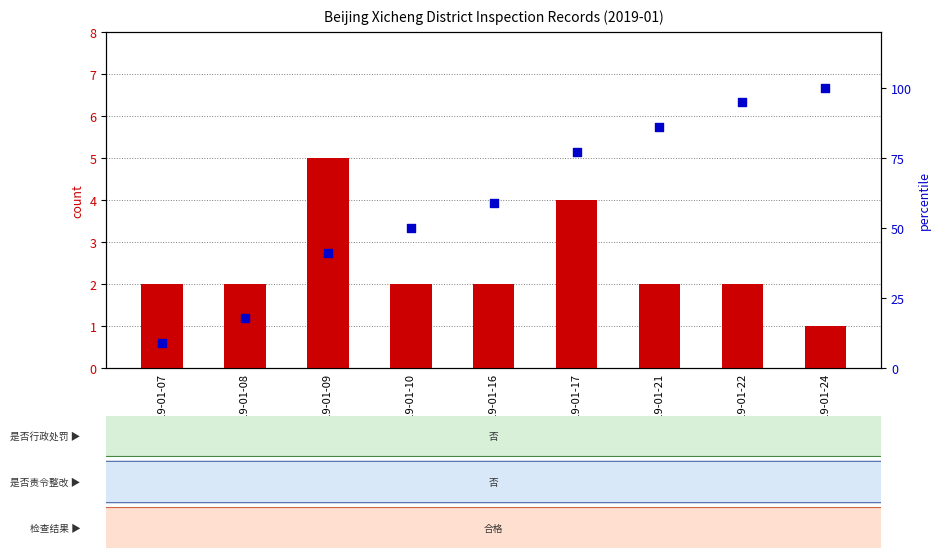

At how many categories does at least one series exceed 53?

5